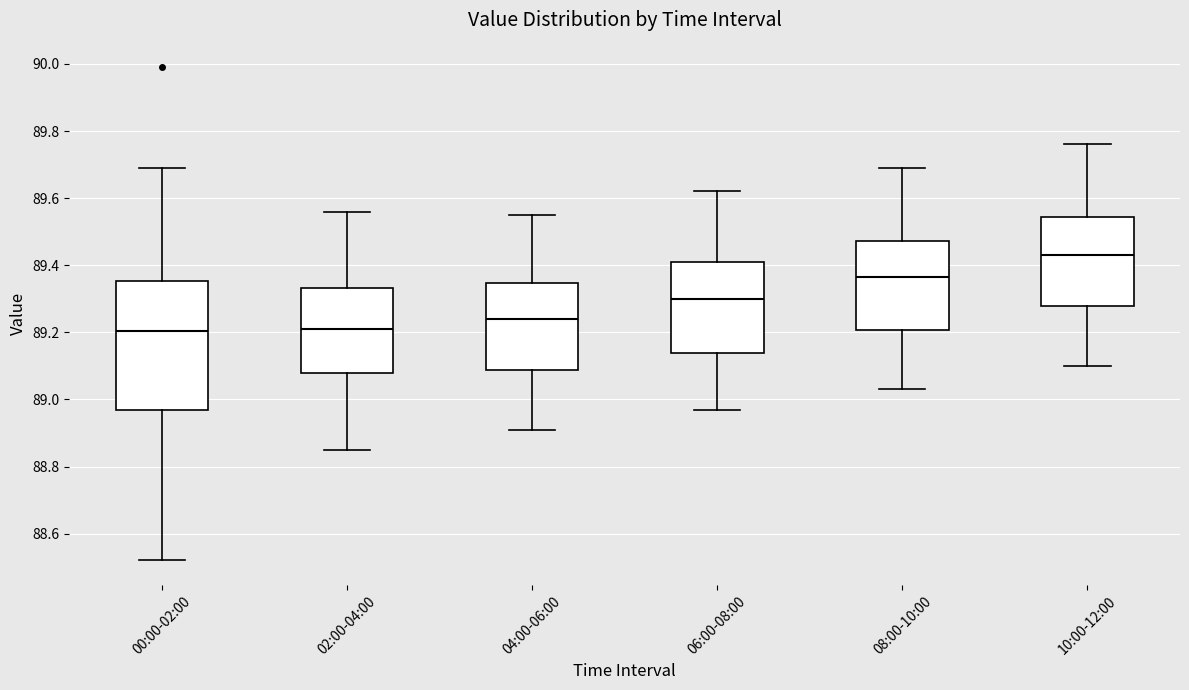

Comparing the boxes themselves (not the whiskers), which one is the tallest?

00:00-02:00